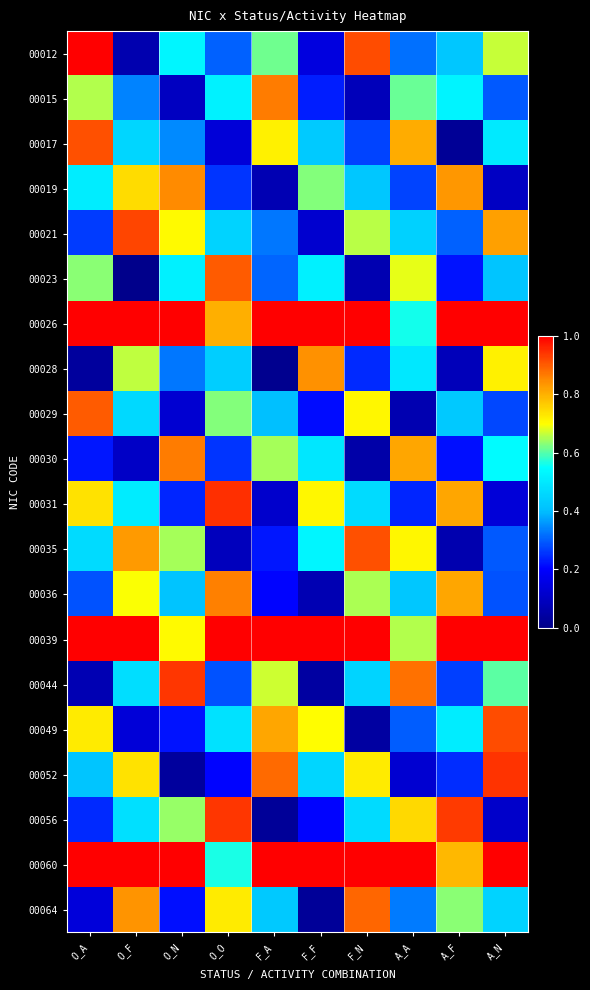

How many distinct data groups are displayed?

20